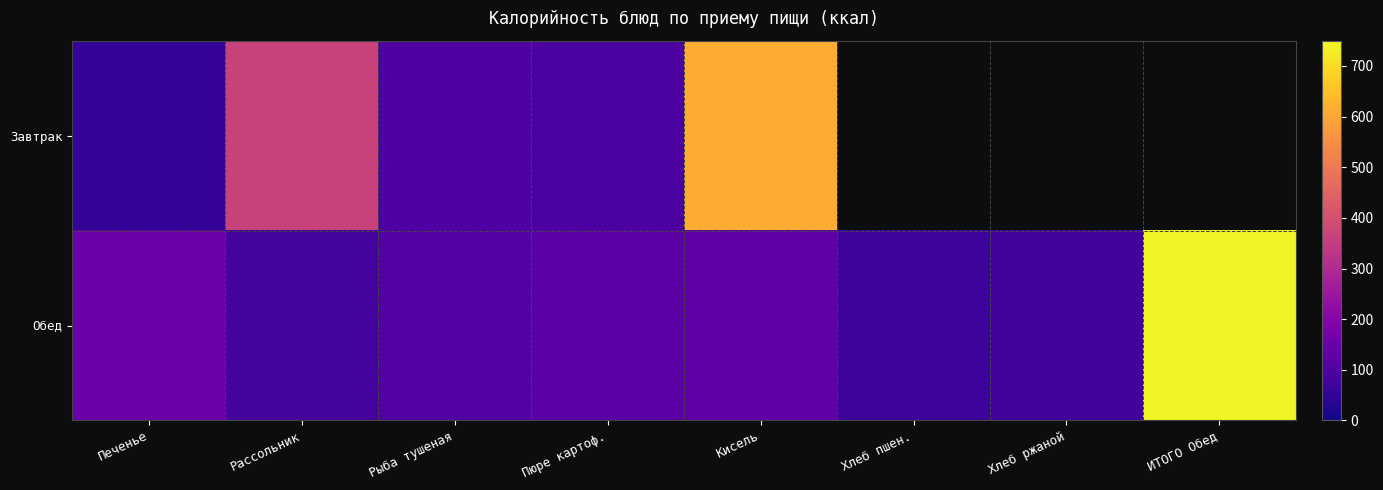

How many data points does each series have?

8